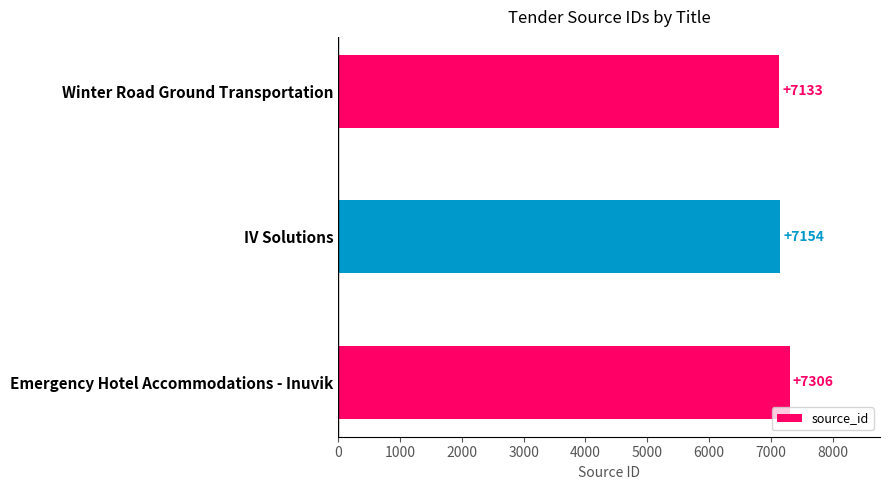

Does the chart contain stacked bars?

No